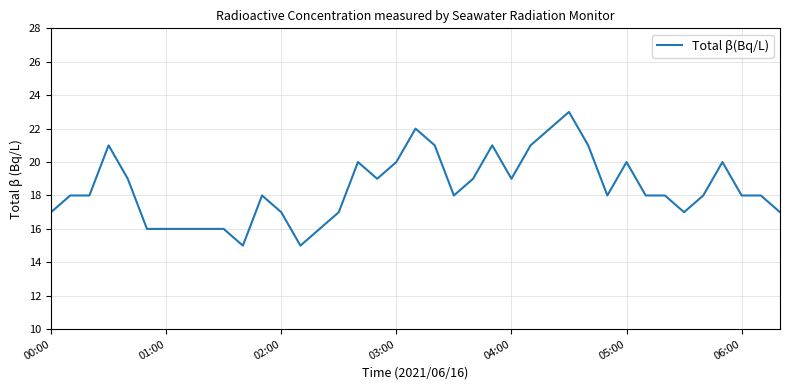

What is the difference between the maximum and minimum values?

8